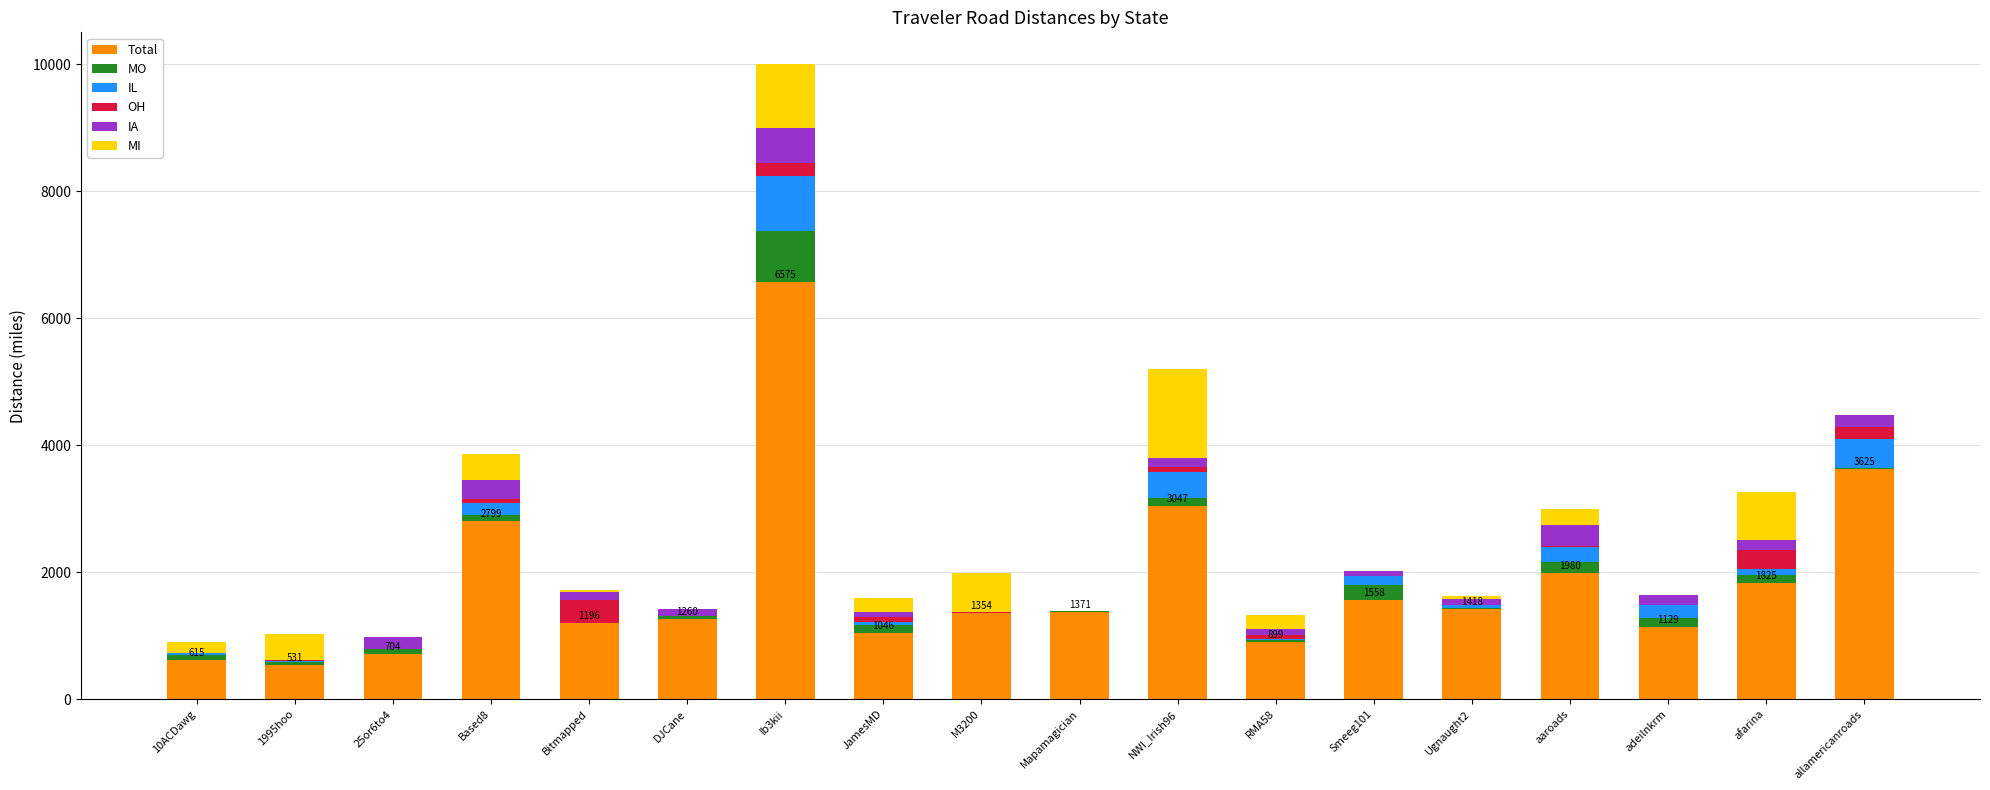

The value of Total at JamesMD is 695.0. True or false?

False